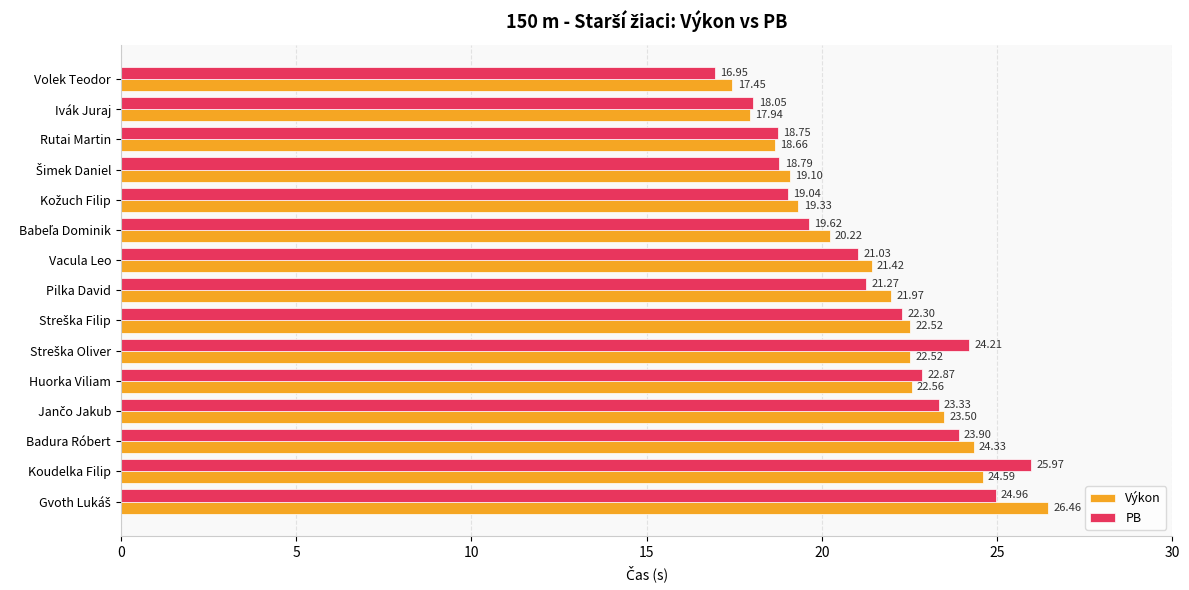

At which label does PB reach its peak?

Koudelka Filip